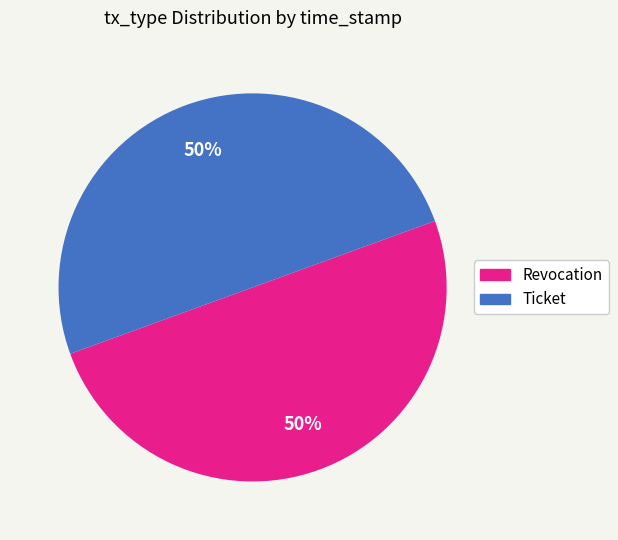

Do Ticket and Revocation together represent more than half of the pie?

Yes